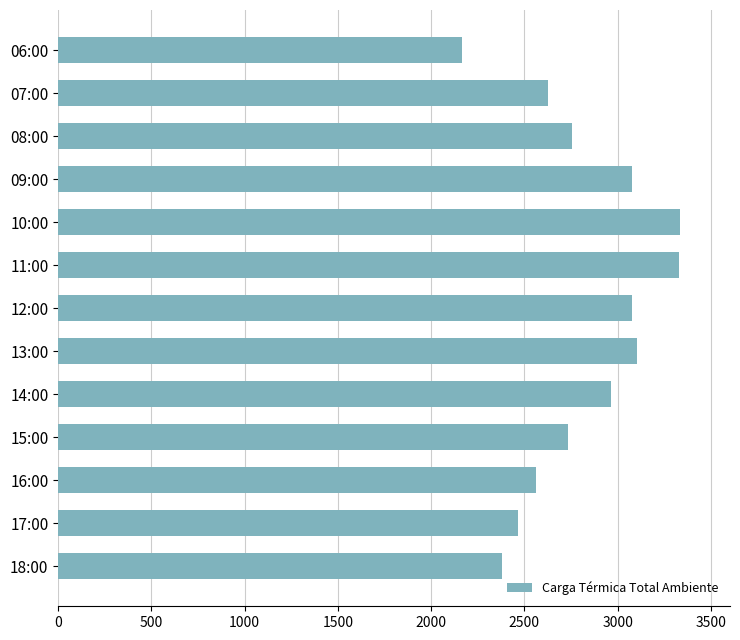

How many bars are there in total?

13